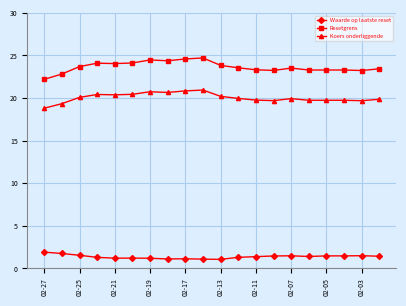

List the series in order of their overall mean, lowest first.

Waarde op laatste reset, Koers onderliggende, Resetgrens